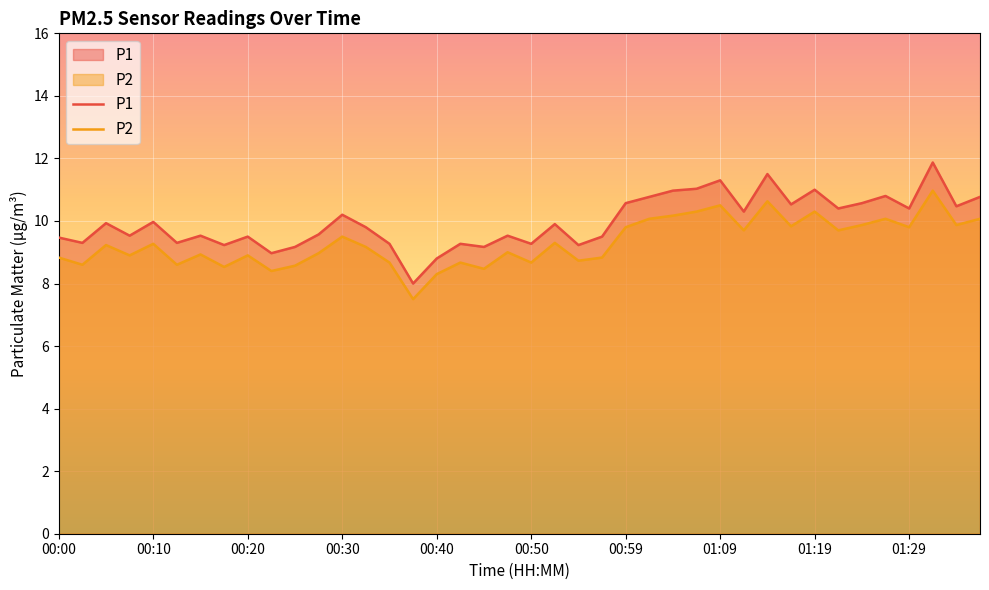

True or false: P2 has a value of 12.3 at 00:10.

False